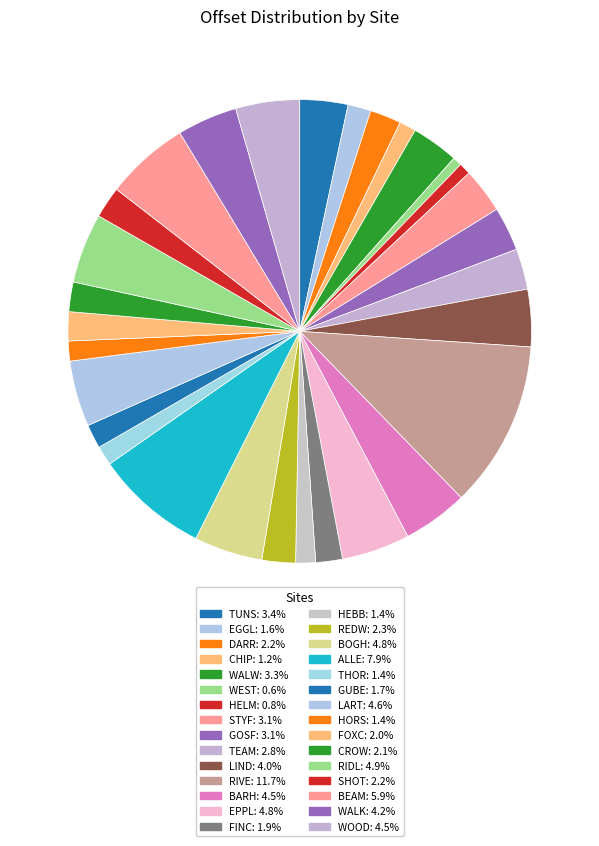

How many slices are in this pie chart?

30